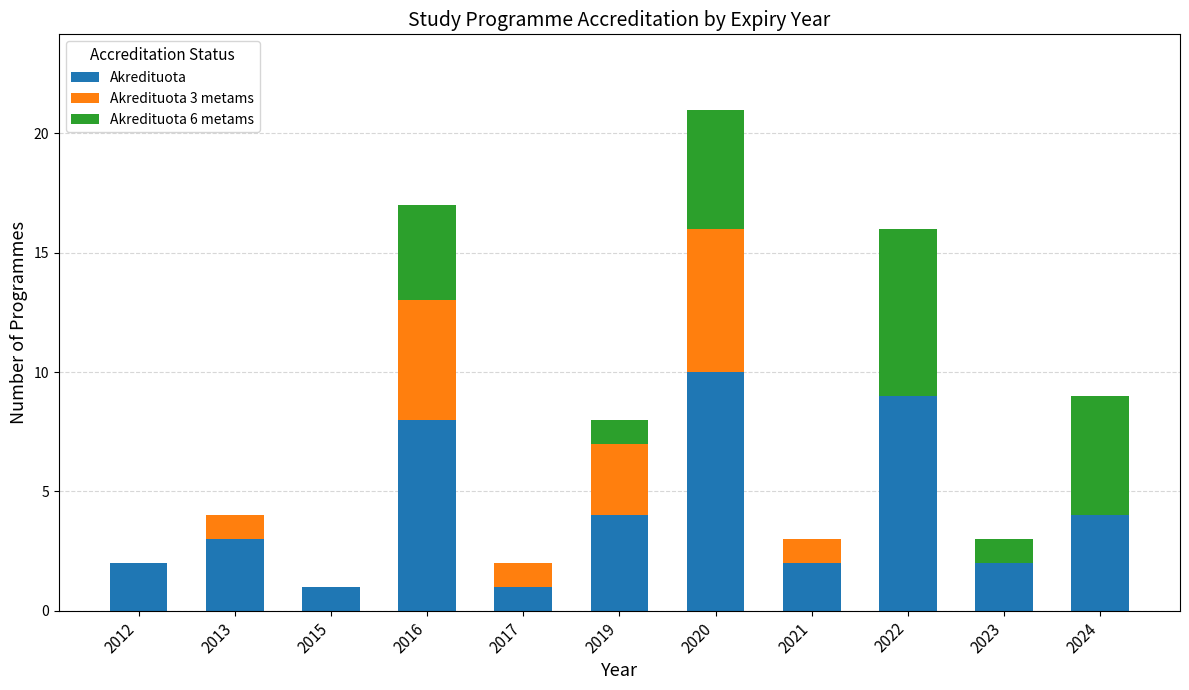

Are the bars grouped side by side (vs. stacked)?

No